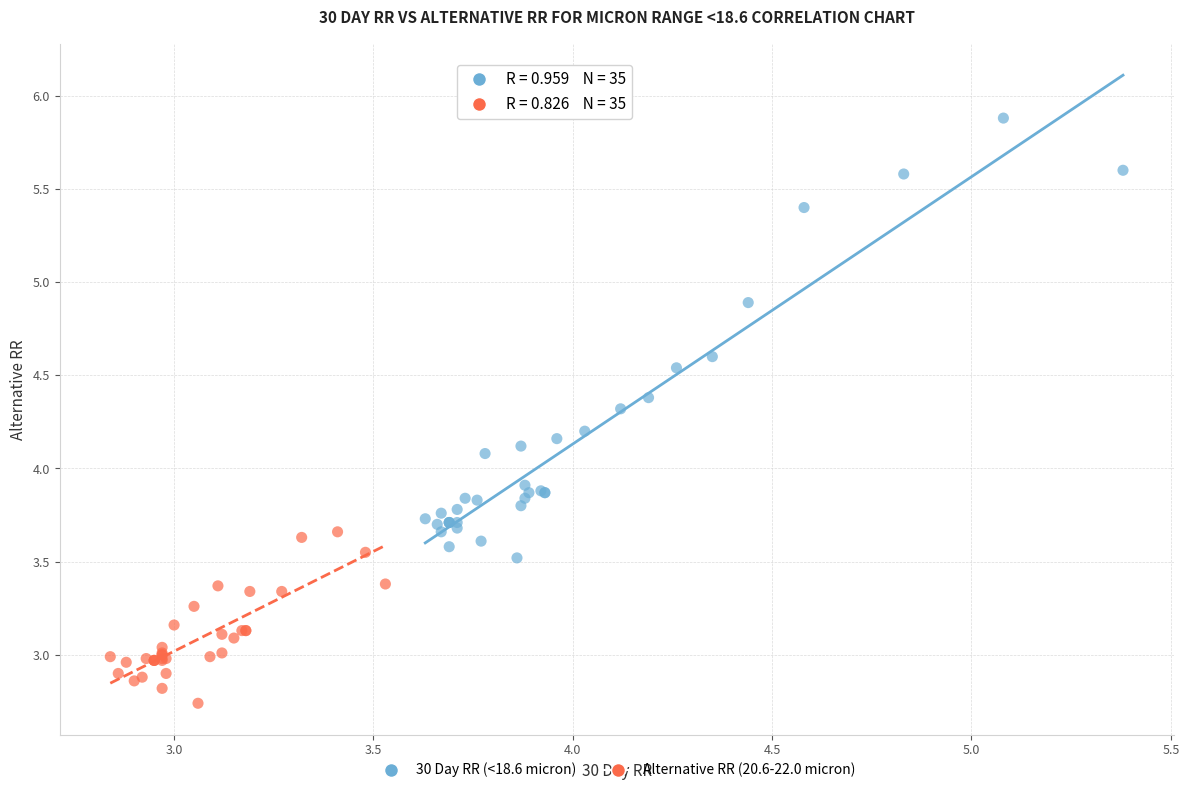

Which series has the widest spread of Y values?

30 Day RR (<18.6 micron)